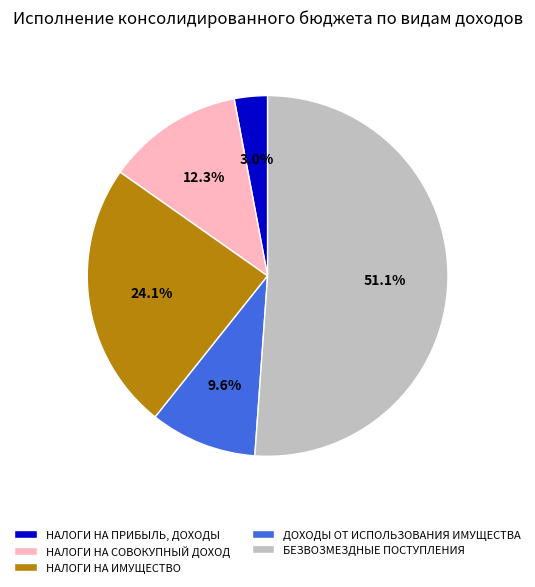

True or false: НАЛОГИ НА ИМУЩЕСТВО accounts for 24% of the total.

True